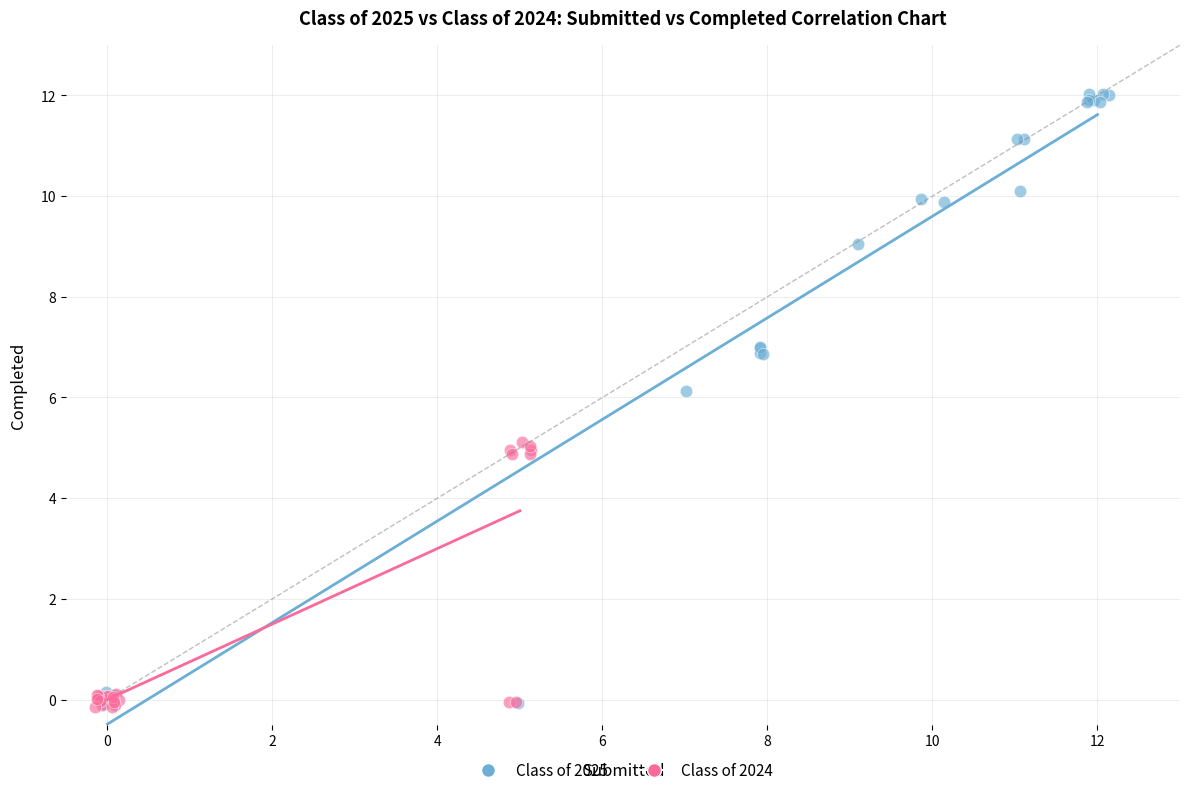

Which series has the widest spread of Y values?

Class of 2025